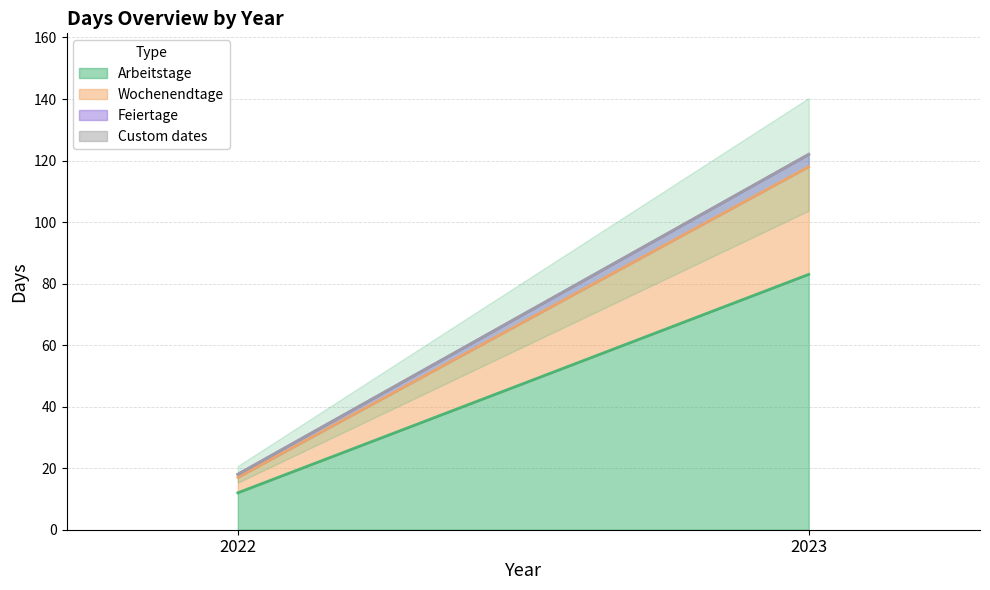

What are all the series names shown in the legend?

Arbeitstage, Wochenendtage, Feiertage, Custom dates